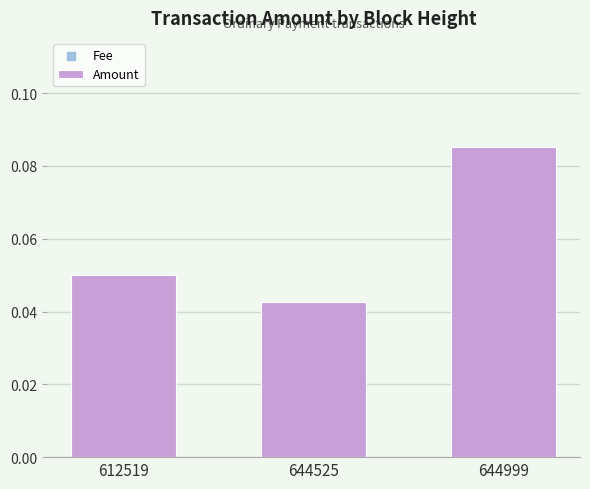

Between 644999 and 612519, which is larger?

644999